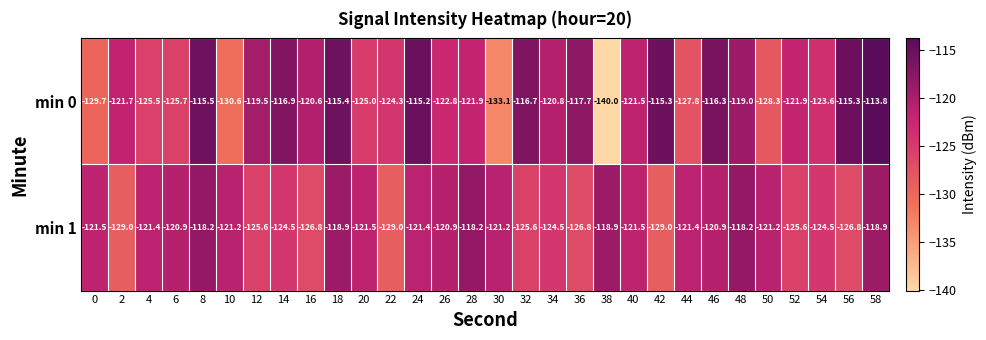

What is the maximum value shown in the chart?

-113.8